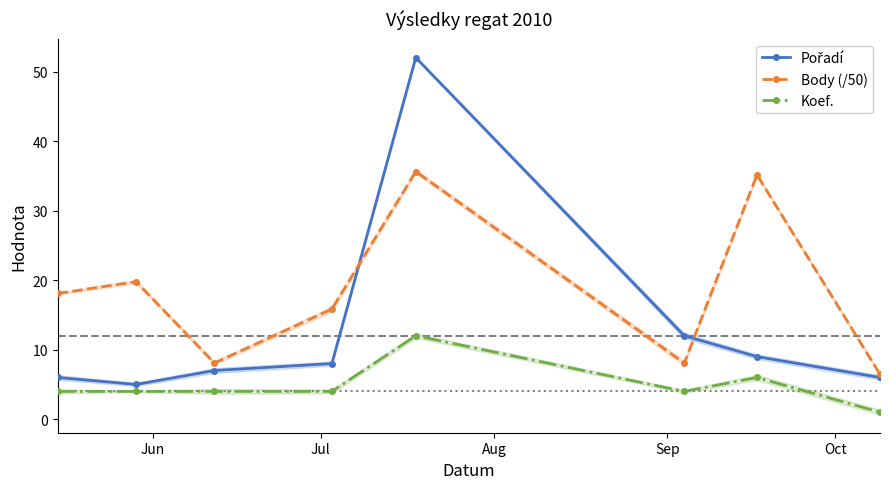

True or false: Koef. and Body (/50) cross at least once.

False